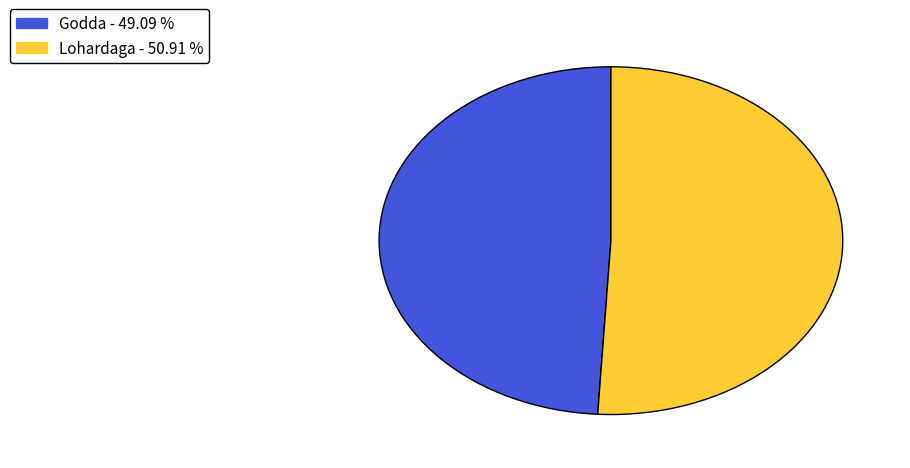

Does any single category account for the majority?

Yes